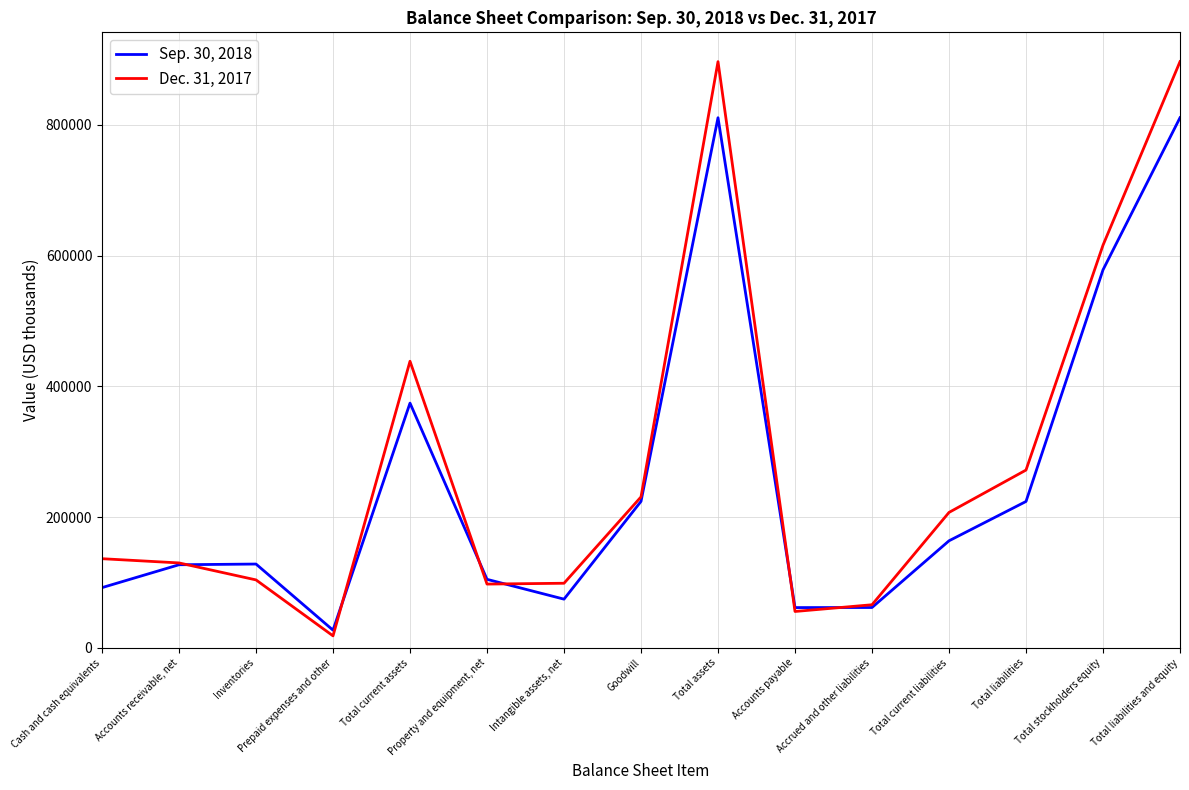

True or false: Sep. 30, 2018 has more than 0 points higher than both neighbors.

True